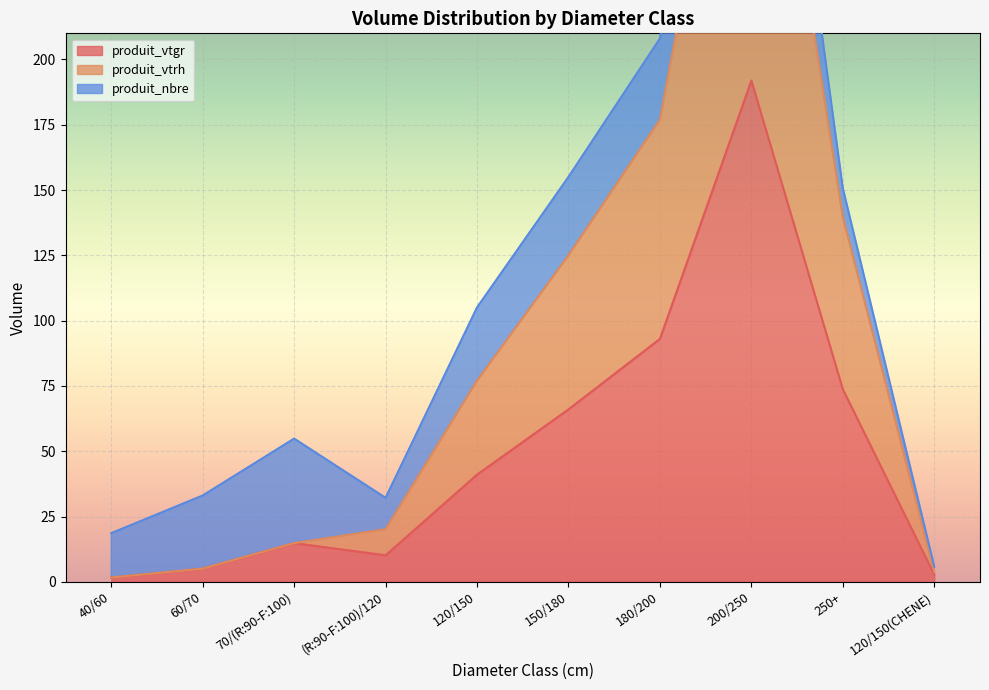

Which series has the largest range (max minus min)?

produit_vtrh